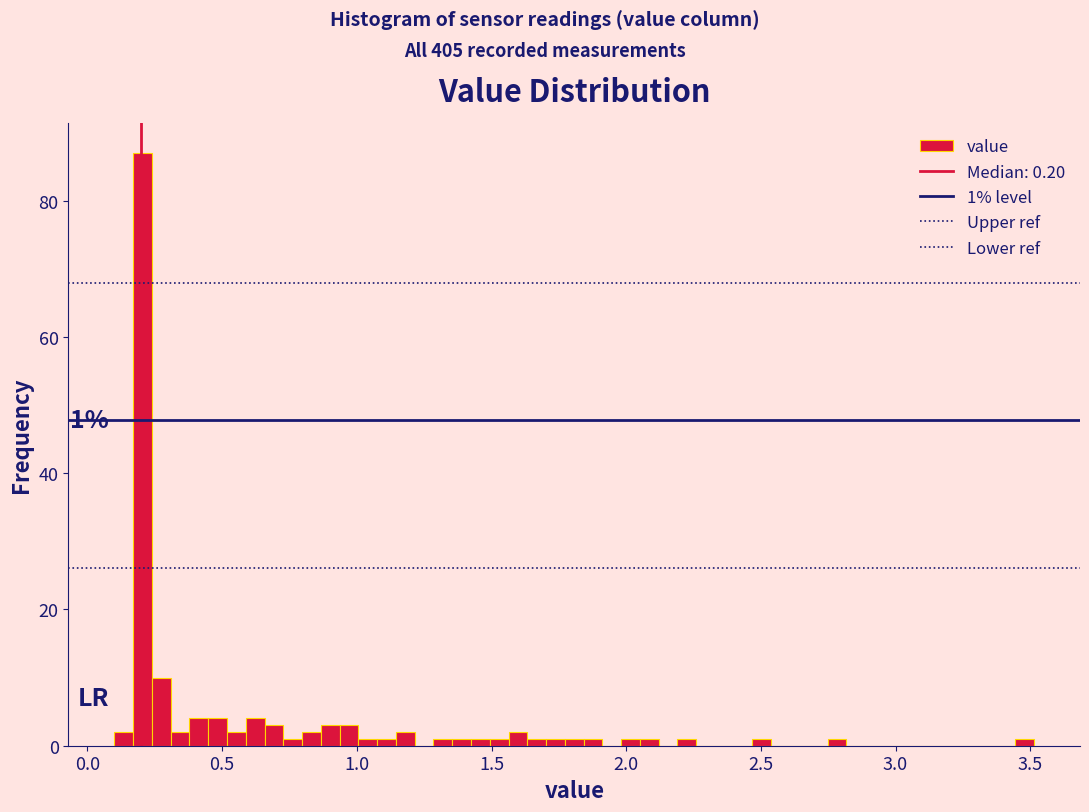

Around what value on the x-axis is the tallest bar? Give the approximate position of its centre, as read against the axis.

0.20